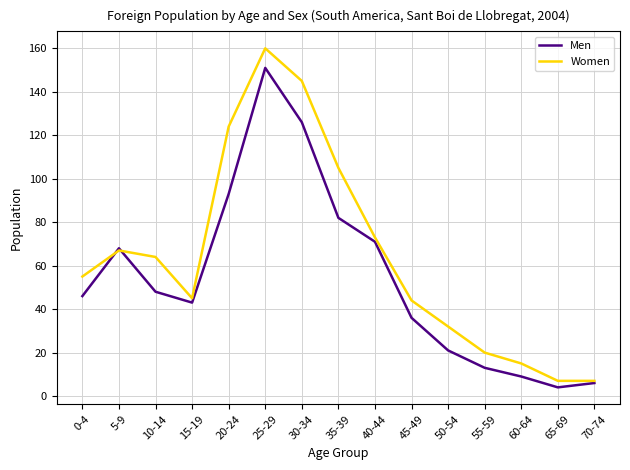

What is the difference between the second highest and minimum values in the Women series?

138